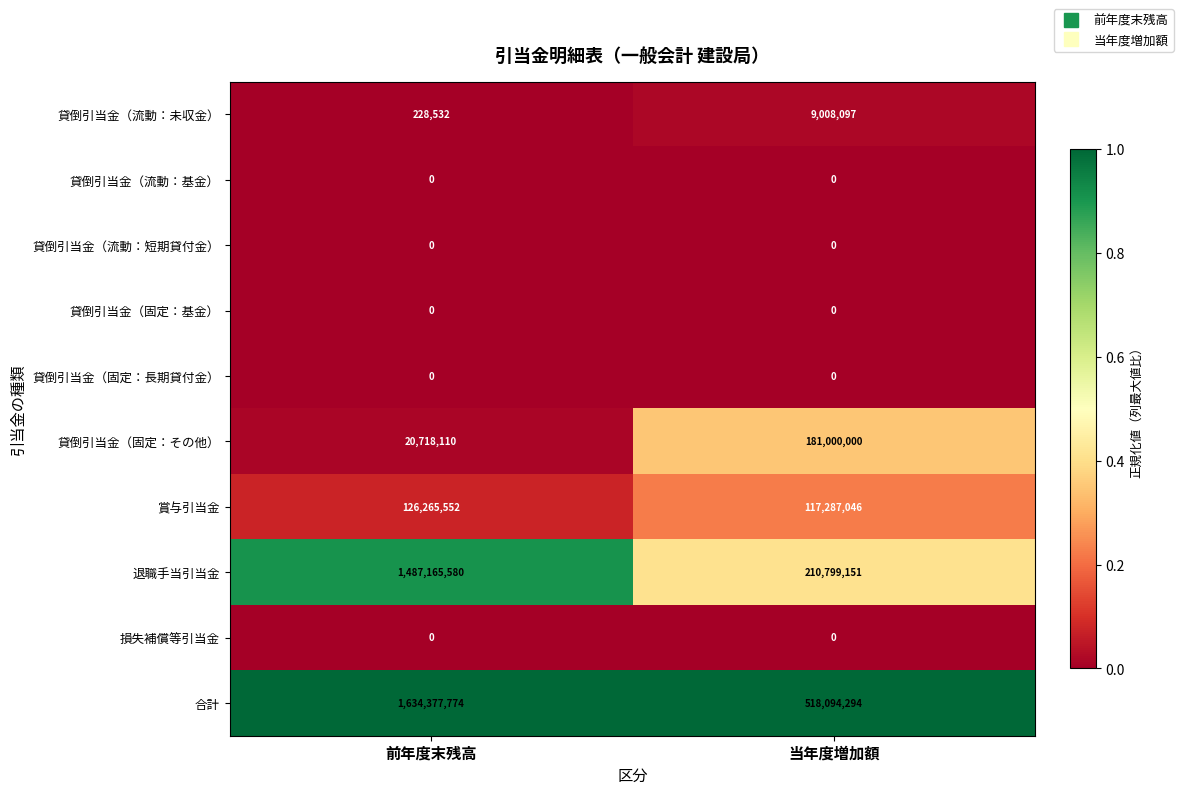

How many data points does each series have?

2